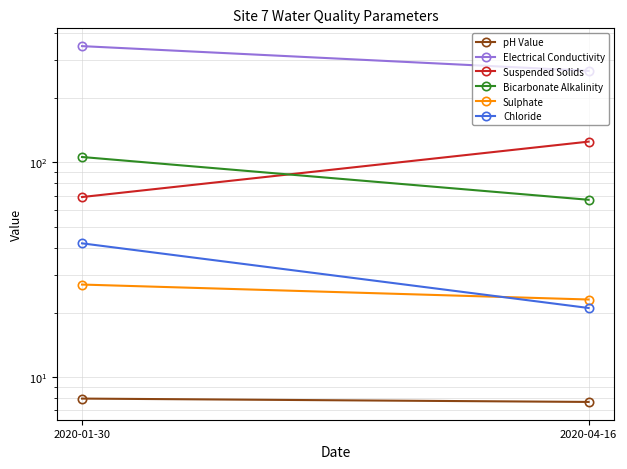

Is the value of Suspended Solids at 2020-04-16 greater than the value of Chloride at 2020-04-16?

Yes